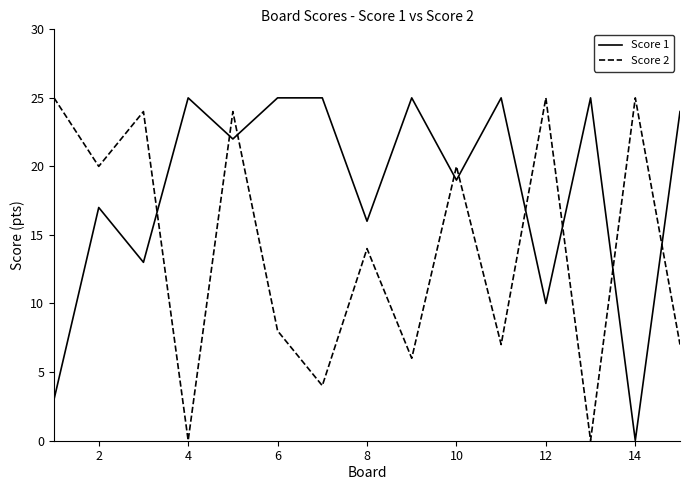

What is the greatest value displayed?

25